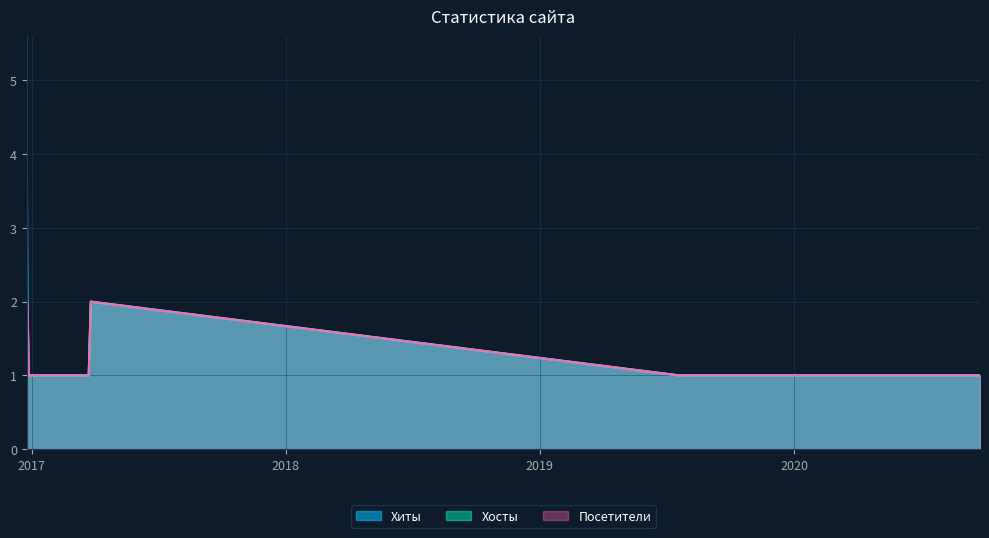

True or false: Хиты and Хосты intersect in this chart.

False